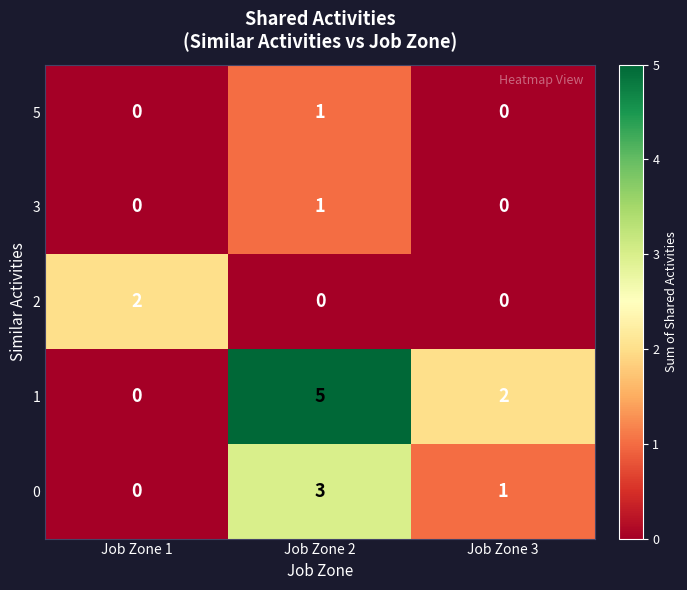

Which label corresponds to the largest value in the chart?

Job Zone 2